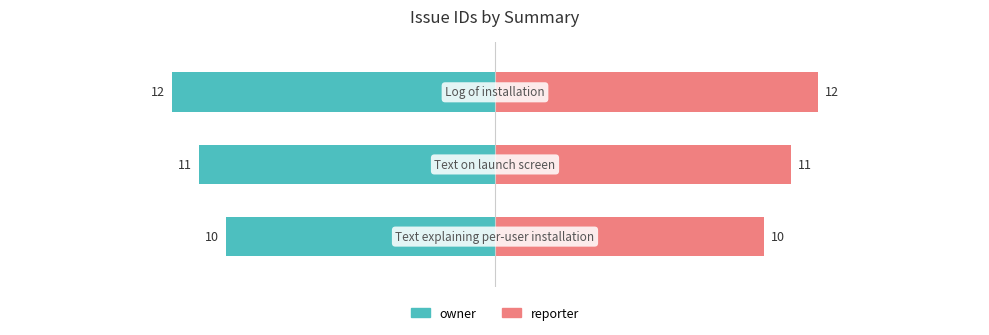

List the labels in order of owner value, largest first.

0, 1, 2